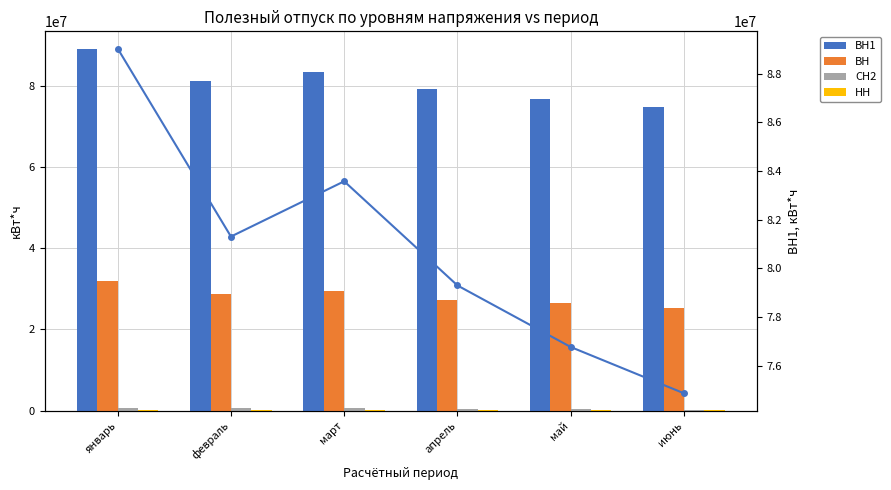

Is it true that ВН1 (линия) equals 83579162 at март?

True